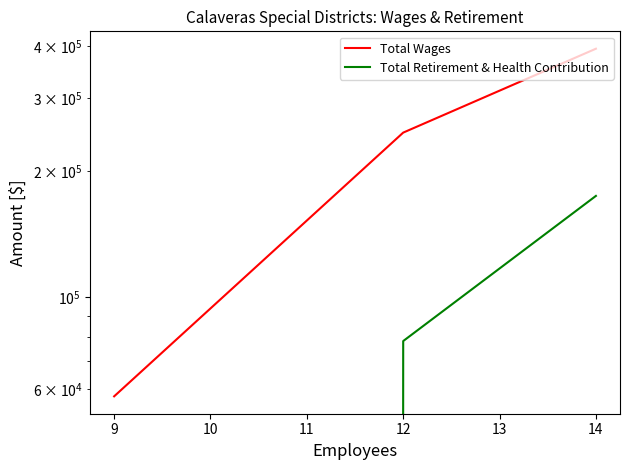

What is the value of the Total Retirement & Health Contribution point at the 2nd from the left?

78266